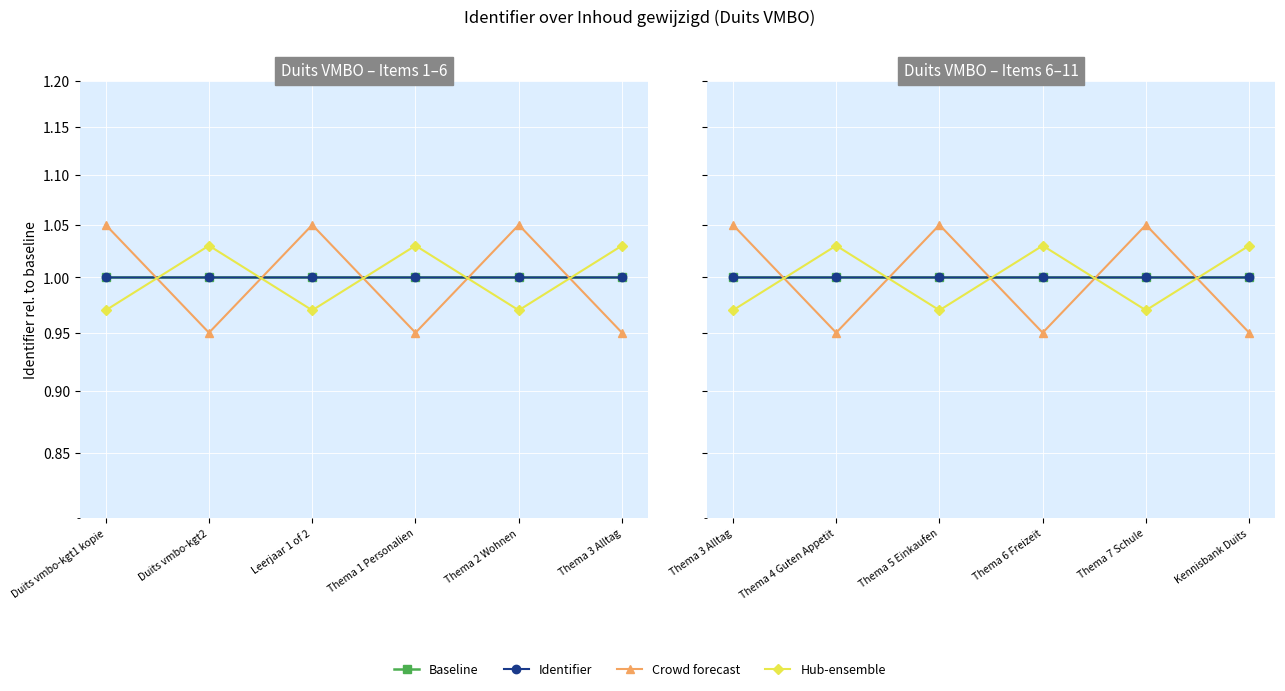

Rank the series at Kennisbank Duits from highest to lowest value.

Hub-ensemble, Identifier, Baseline, Crowd forecast